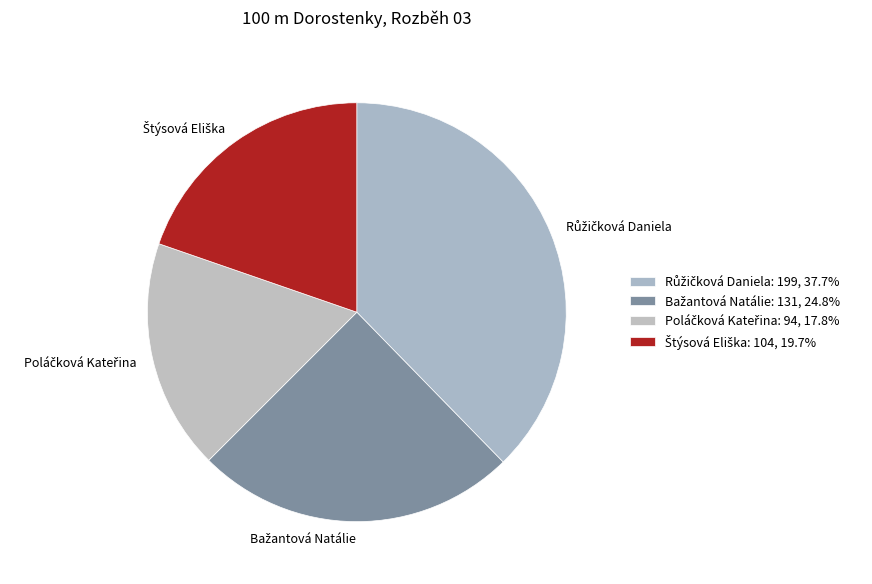

How many segments does this pie chart have?

4